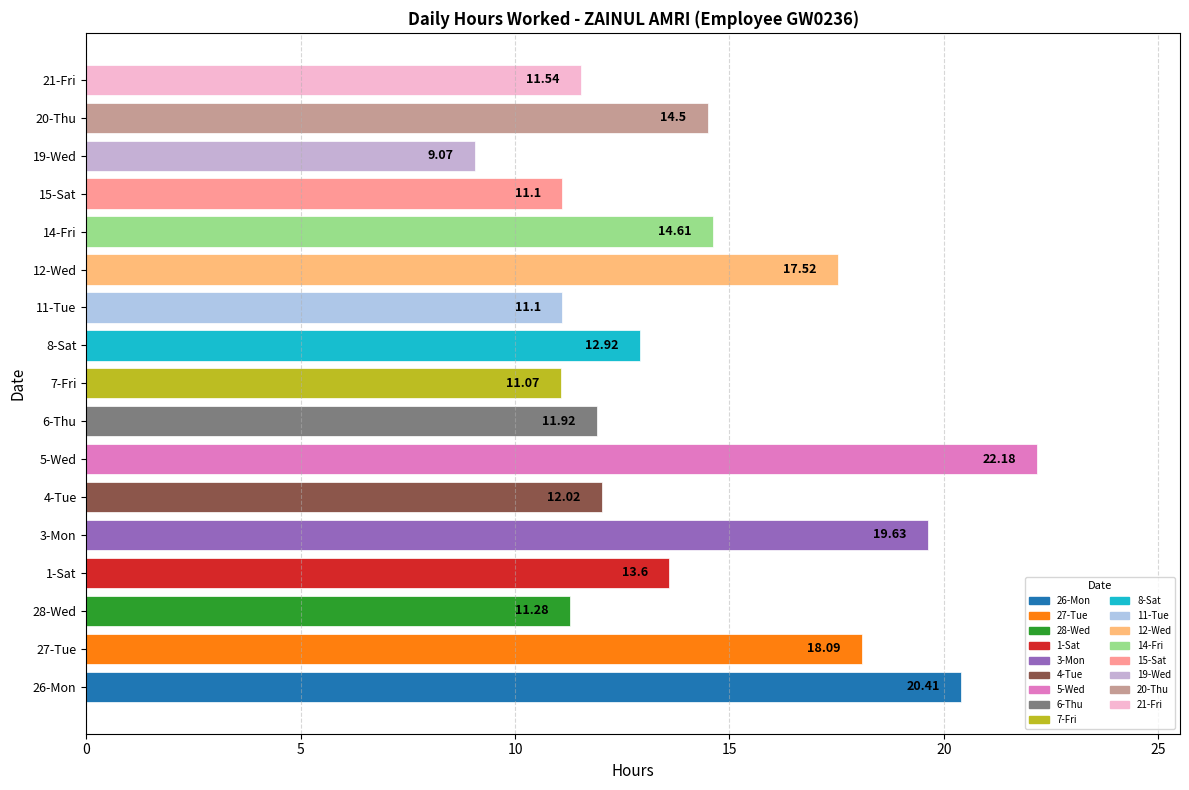

What is the smallest value displayed?

9.1